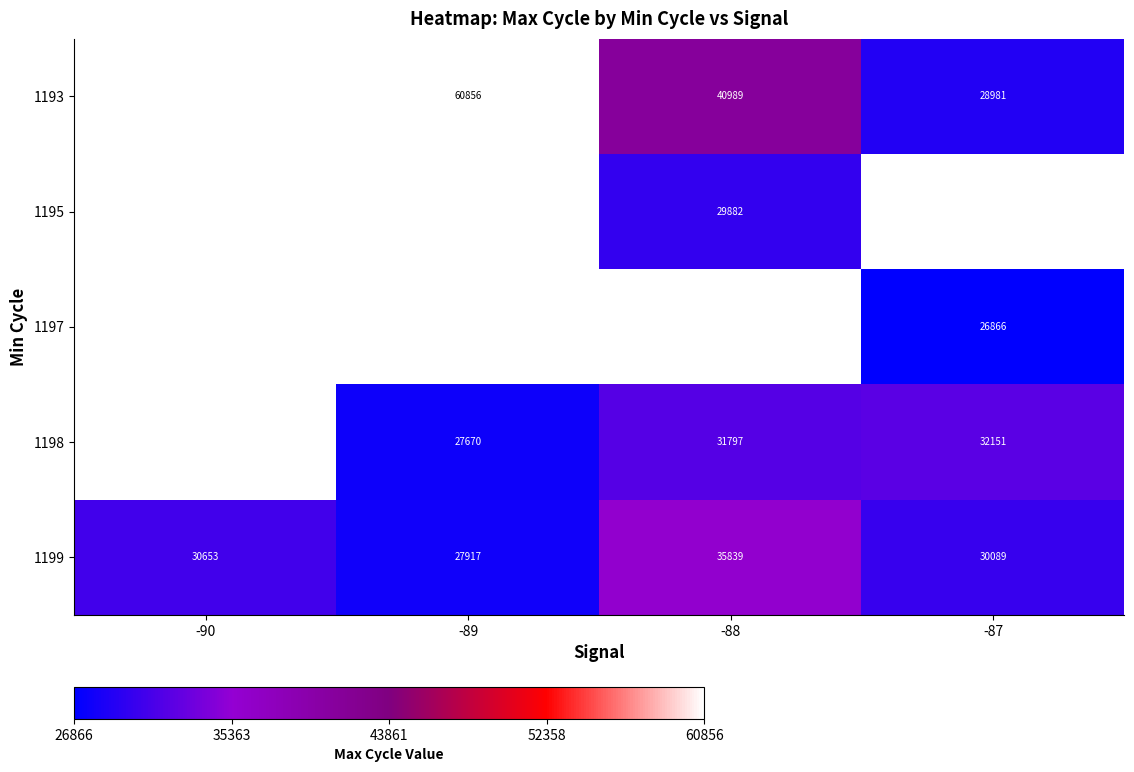

Which has a higher value, -89 or -87?

-89